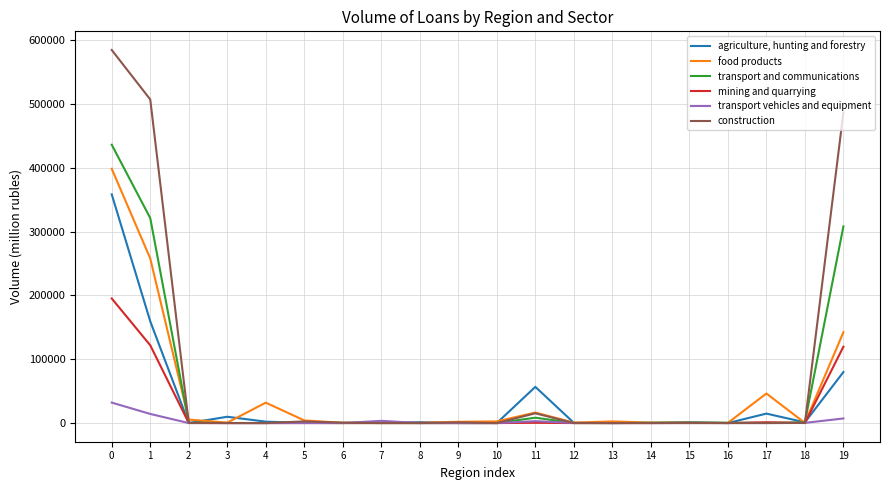

The value of construction at 6 is 594. True or false?

True